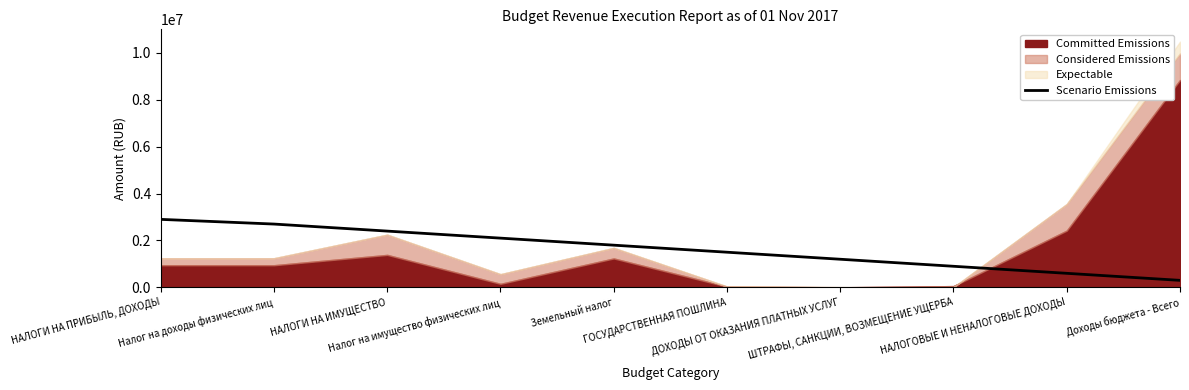

Is it true that the value at Земельный налог is 1800000?

True